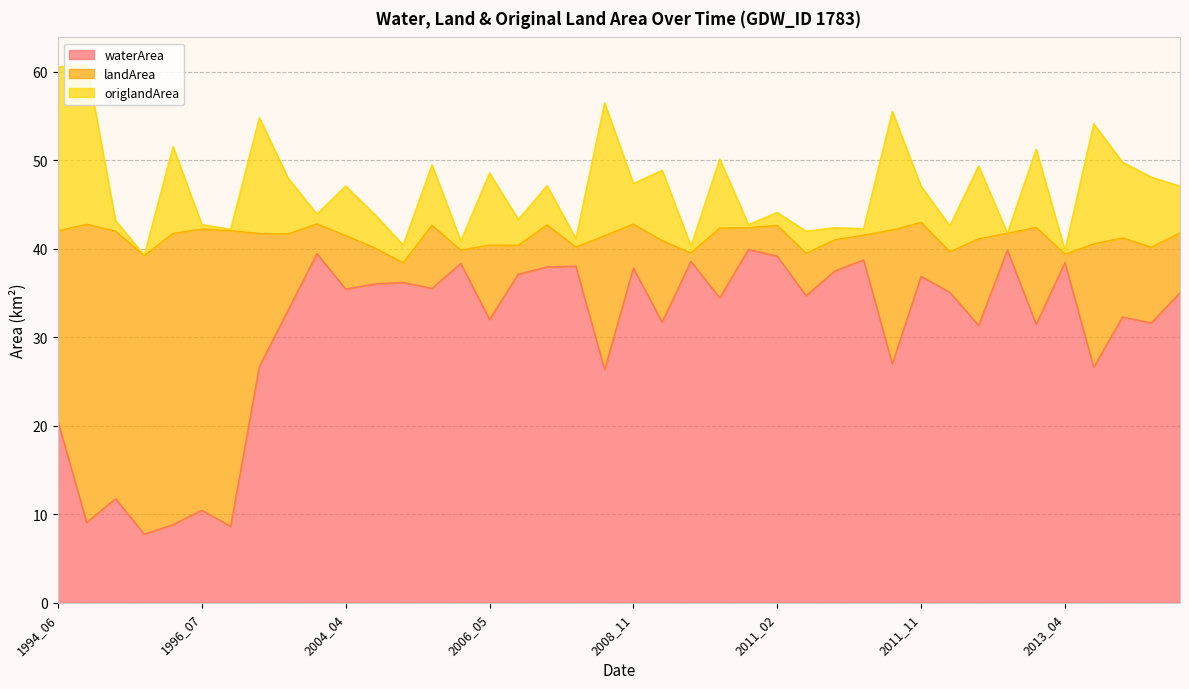

True or false: origlandArea and landArea cross at least once.

False